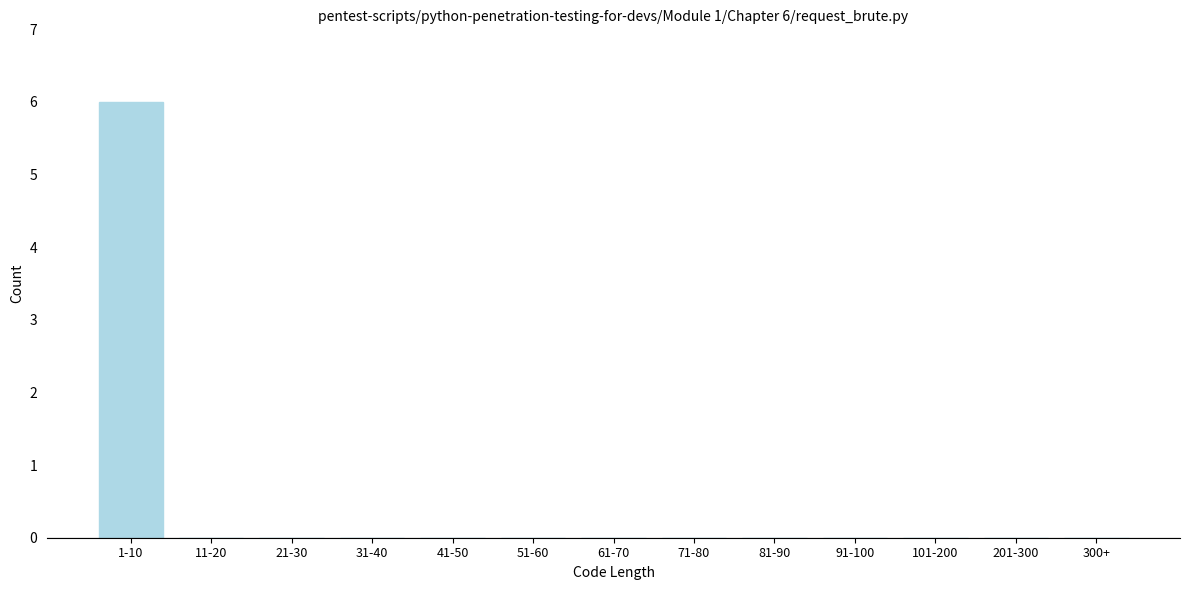

Reading left to right, what are all the values shown in this chart?

1-10=6	11-20=0	21-30=0	31-40=0	41-50=0	51-60=0	61-70=0	71-80=0	81-90=0	91-100=0	101-200=0	201-300=0	300+=0